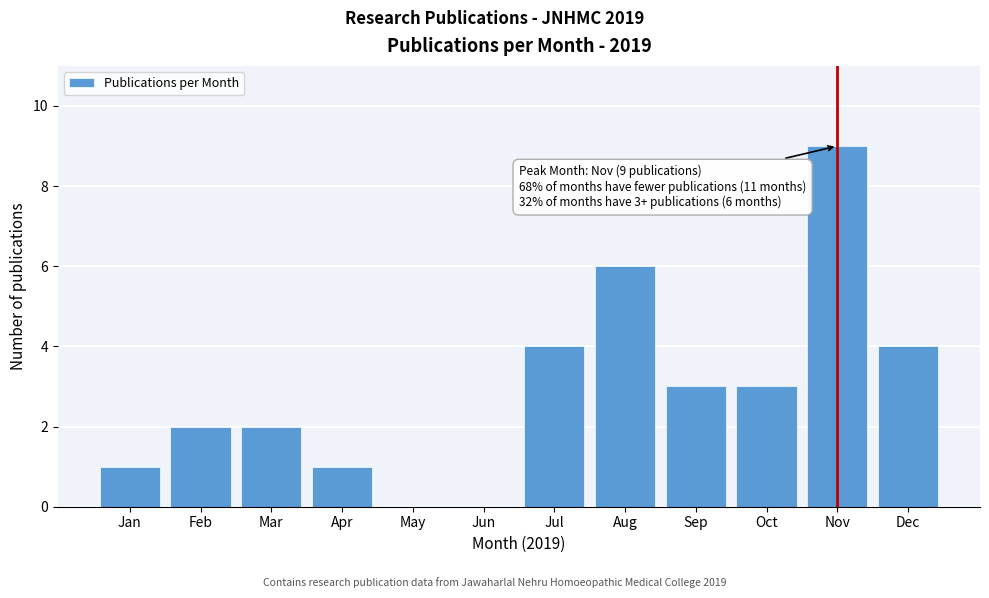

Reading left to right, list all the values displayed in this chart.

Jan=1	Feb=2	Mar=2	Apr=1	May=0	Jun=0	Jul=4	Aug=6	Sep=3	Oct=3	Nov=9	Dec=4